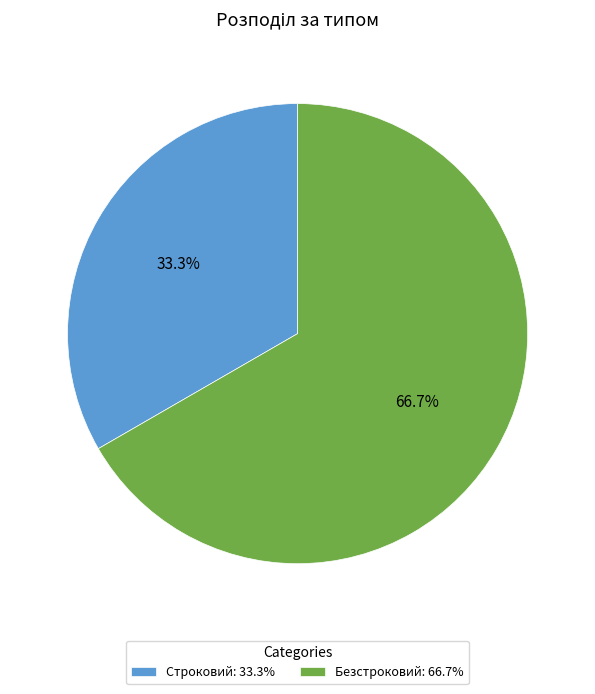

Combined, what portion of the pie is Безстроковий and Строковий?

100.0%